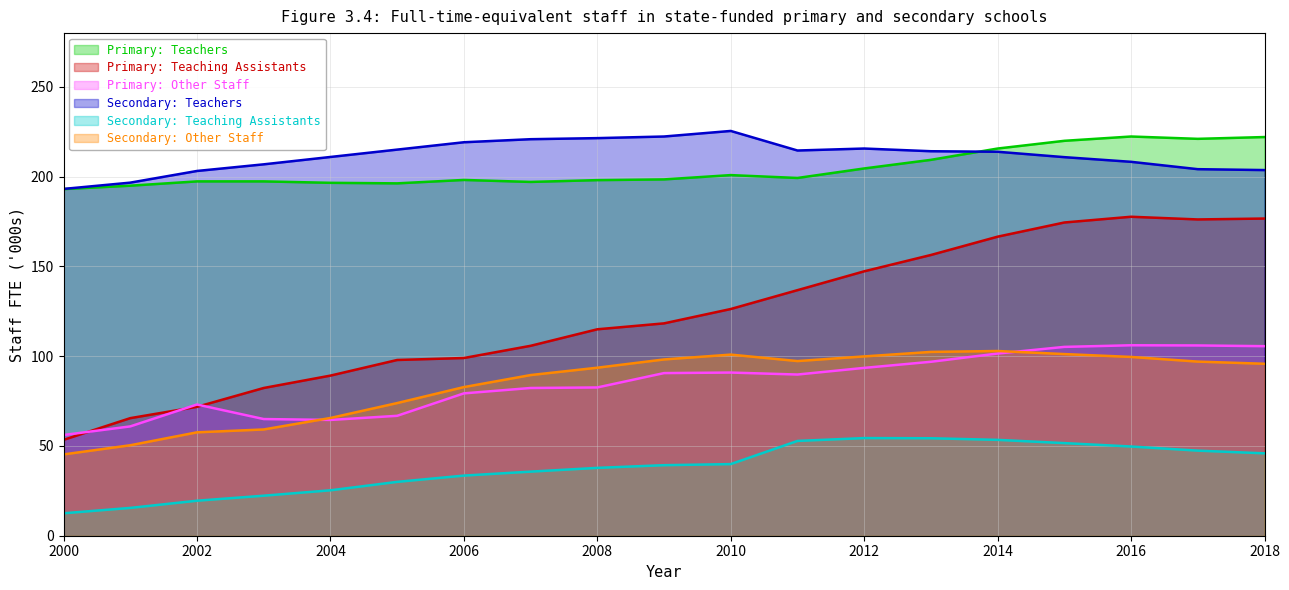

At which category is the sum across all series the highest?

2016